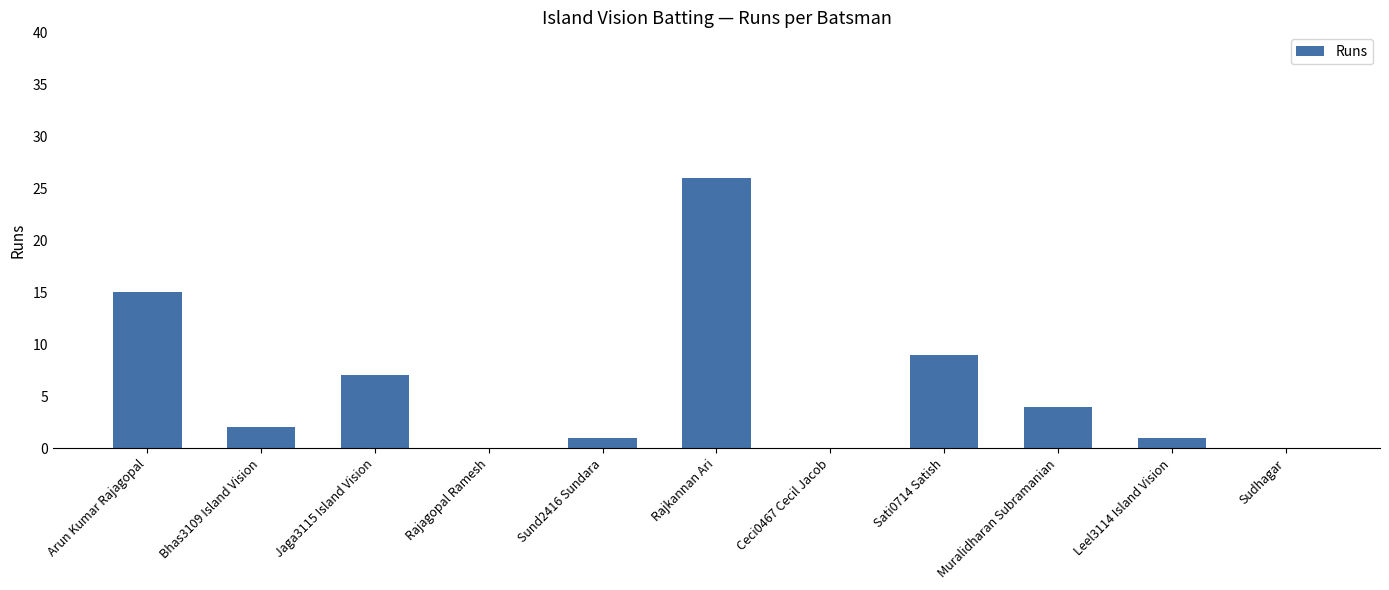

What is the maximum value shown in the chart?

26